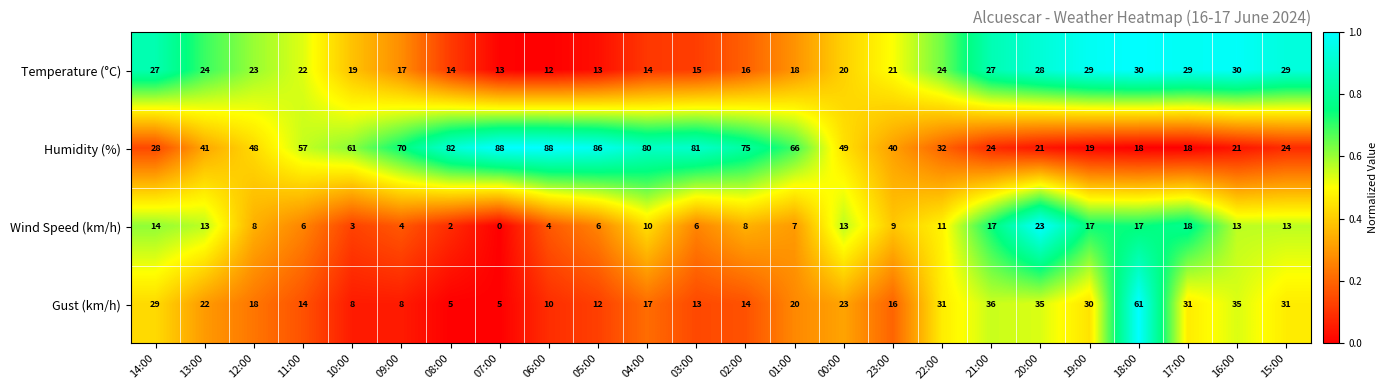

What is the difference between the maximum and second lowest values in the Gust (km/h) series?

56